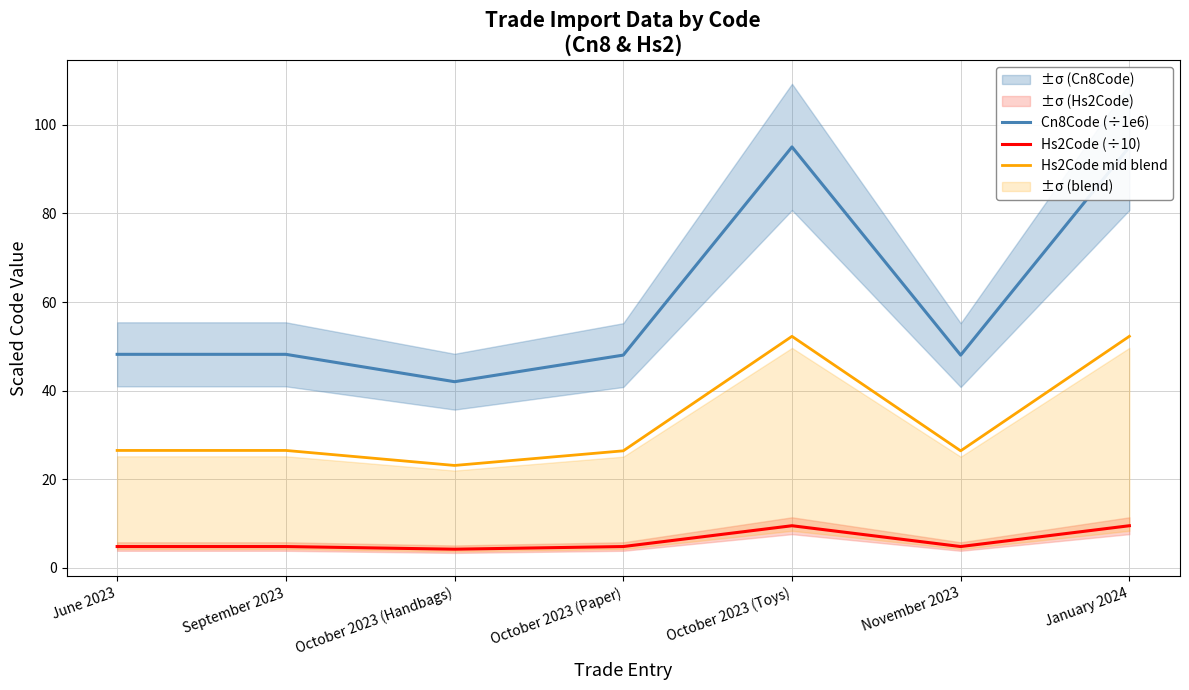

What is the difference between the second highest and minimum values in the Hs2Code (÷10) series?

5.3